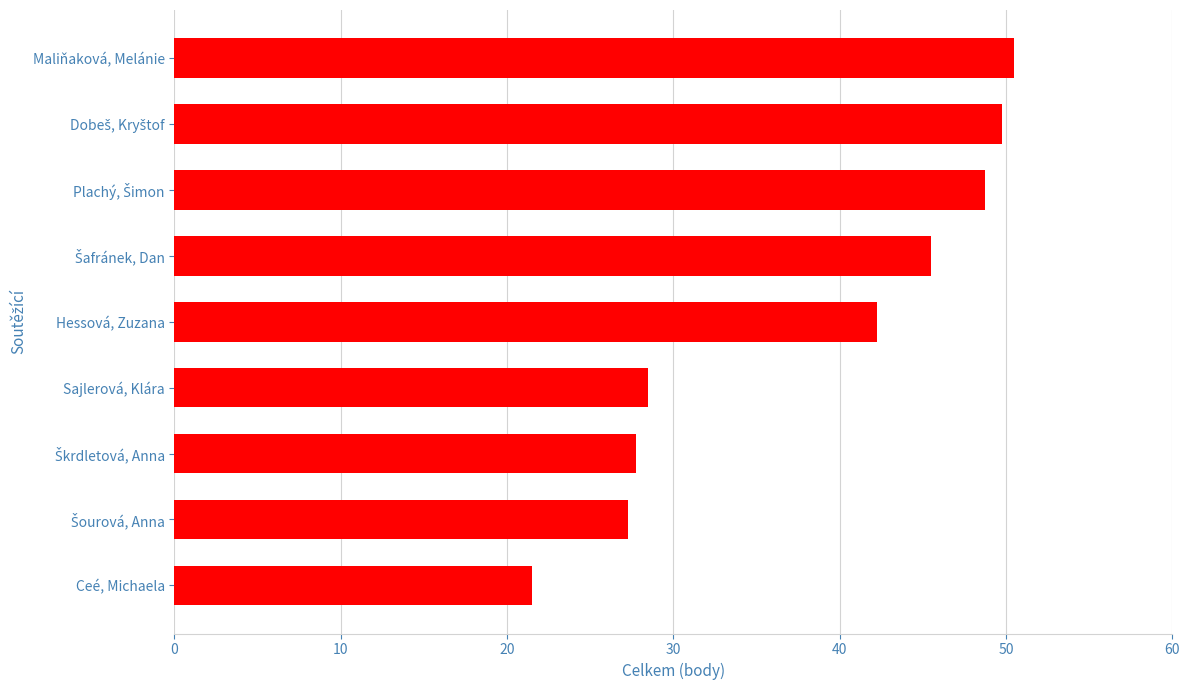

At which category does the chart reach its peak across all series?

Maliňaková, Melánie